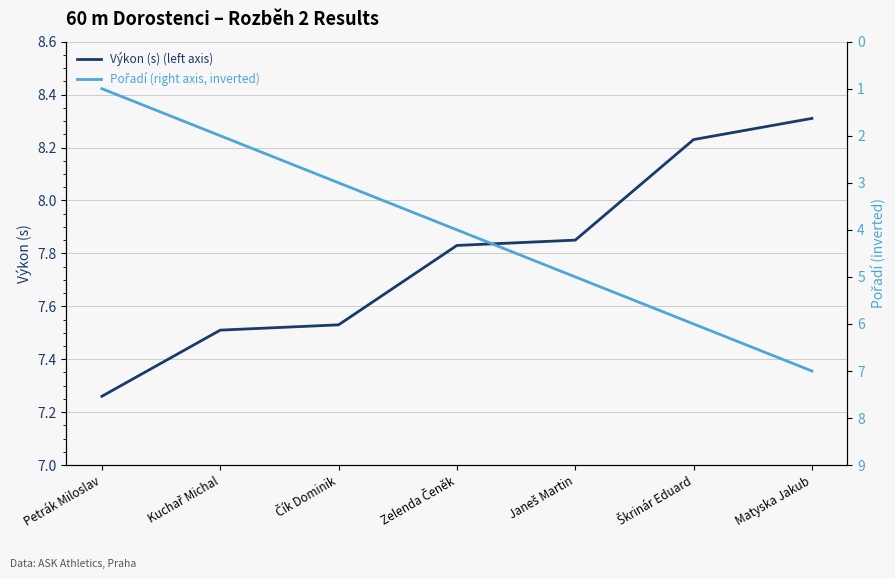

The value of Výkon (s) (left axis) at Petrák Miloslav is 2.2. True or false?

False